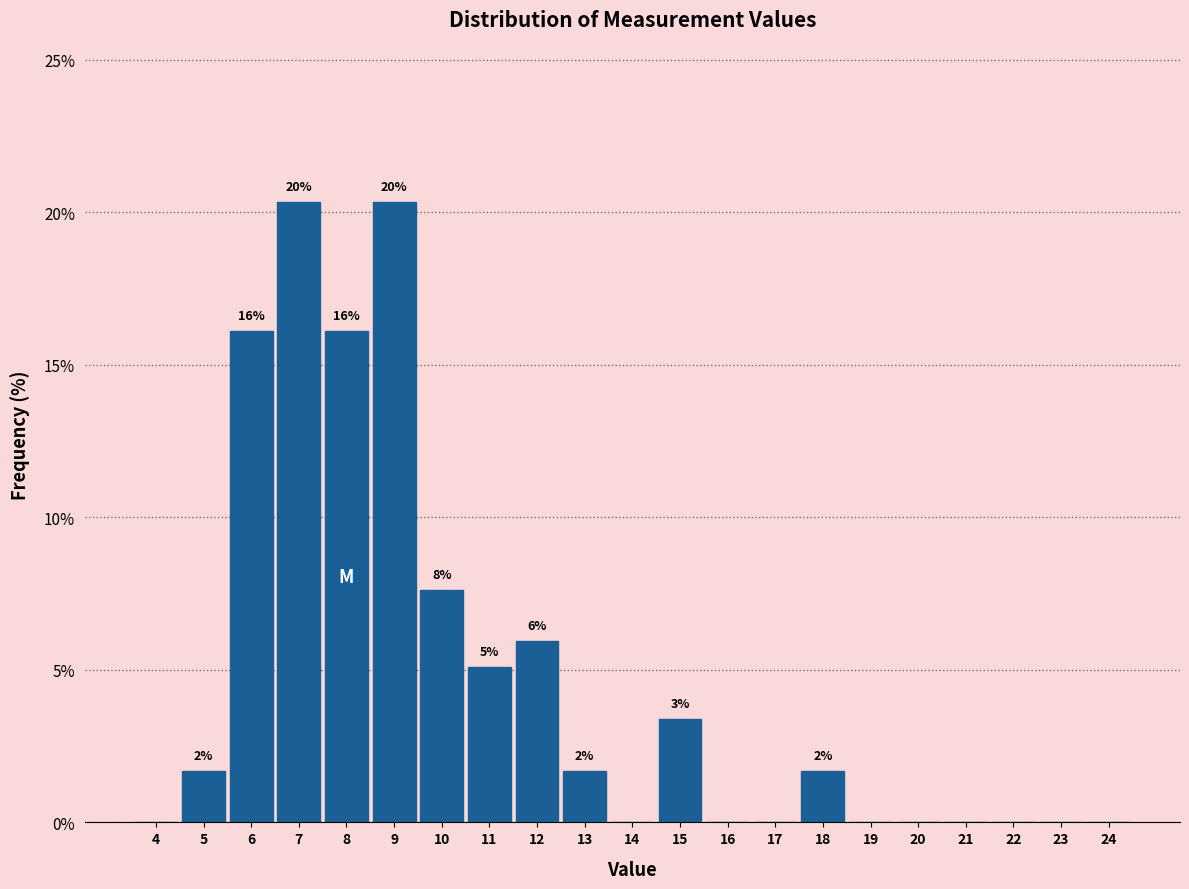

Are the bars horizontal?

No